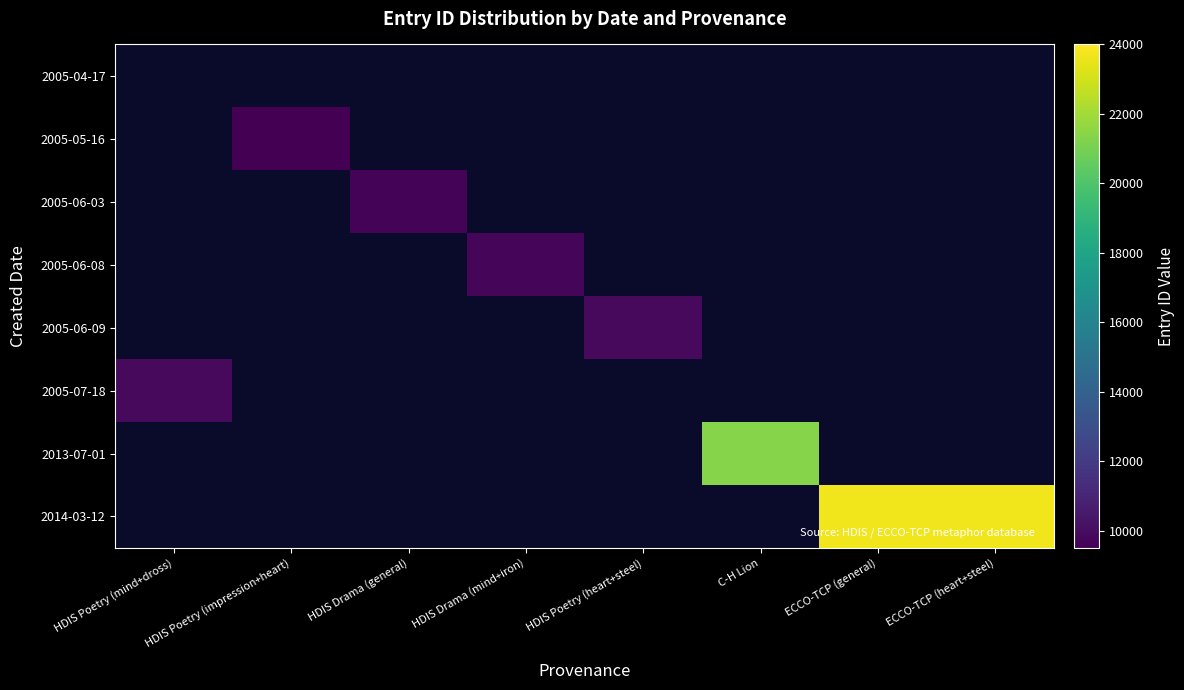

Which category has the lowest value across all series?

HDIS Poetry (impression+heart)